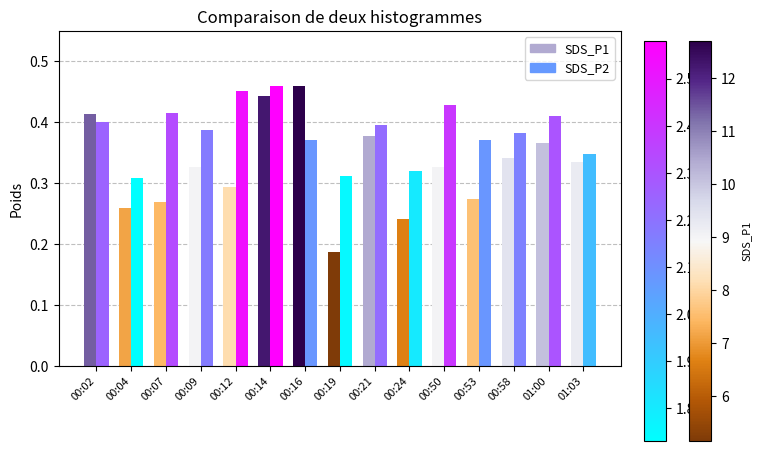

The SDS_P1 series shows 0.6 at 00:21. True or false?

False